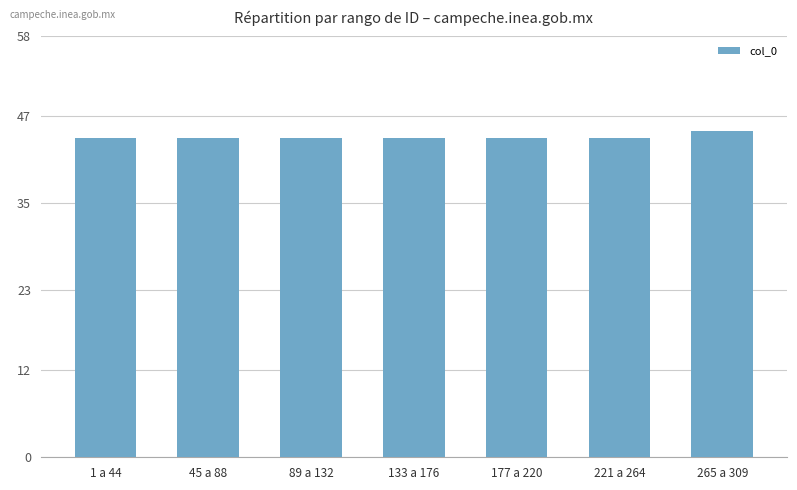

What is the sum of the values at 1 a 44 and 265 a 309?

89